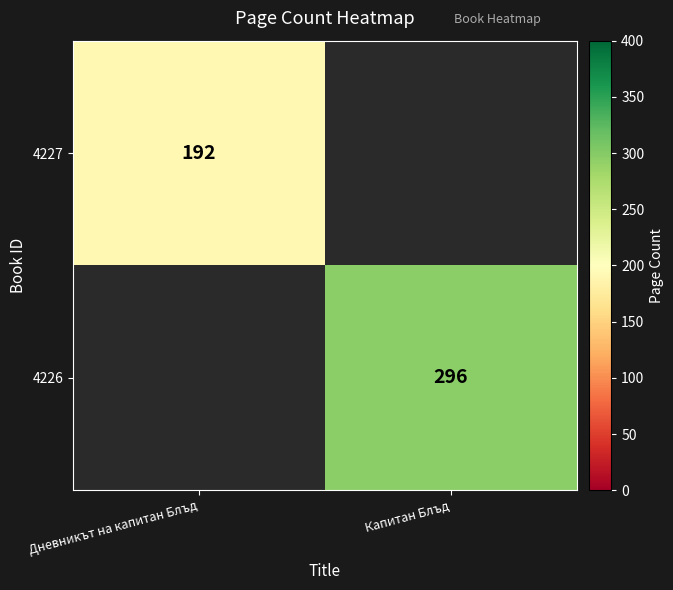

True or false: 4226 has a value of 296 at Капитан Блъд.

True